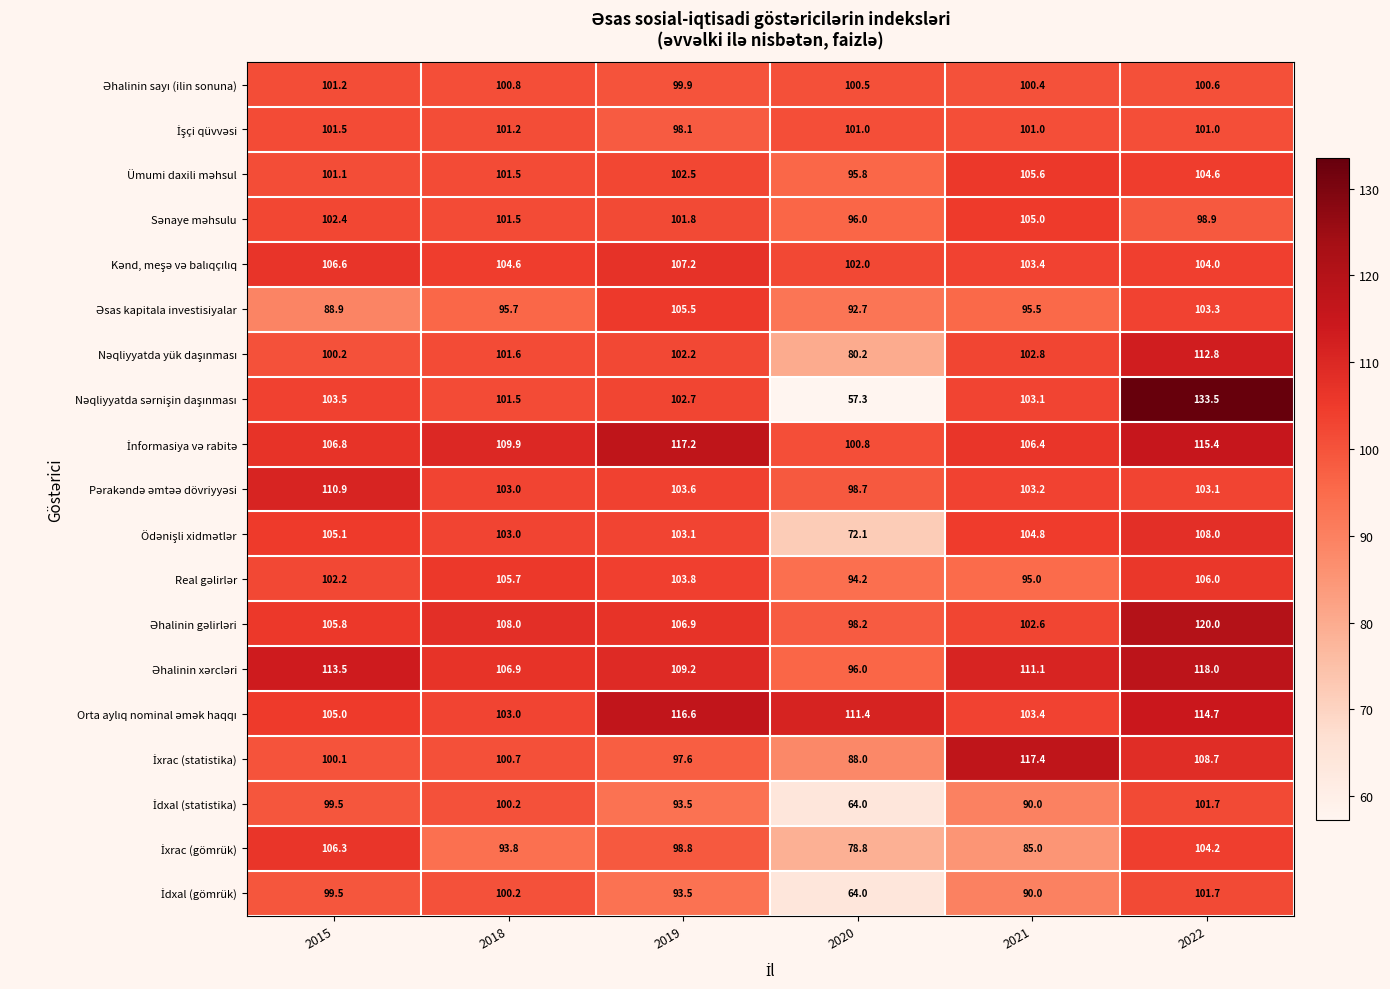

What is the spread (max minus min) of values at 2020?

54.1